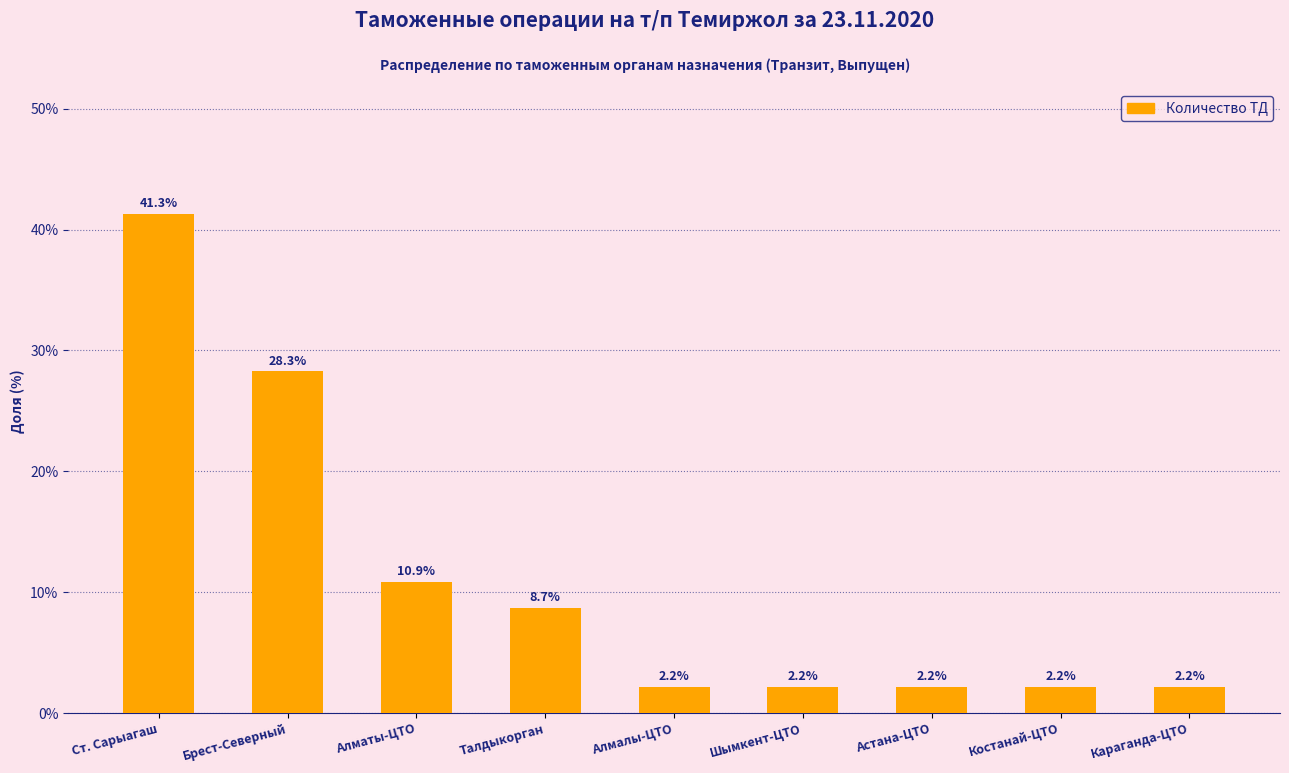

The value at Костанай-ЦТО is 2.2. True or false?

True